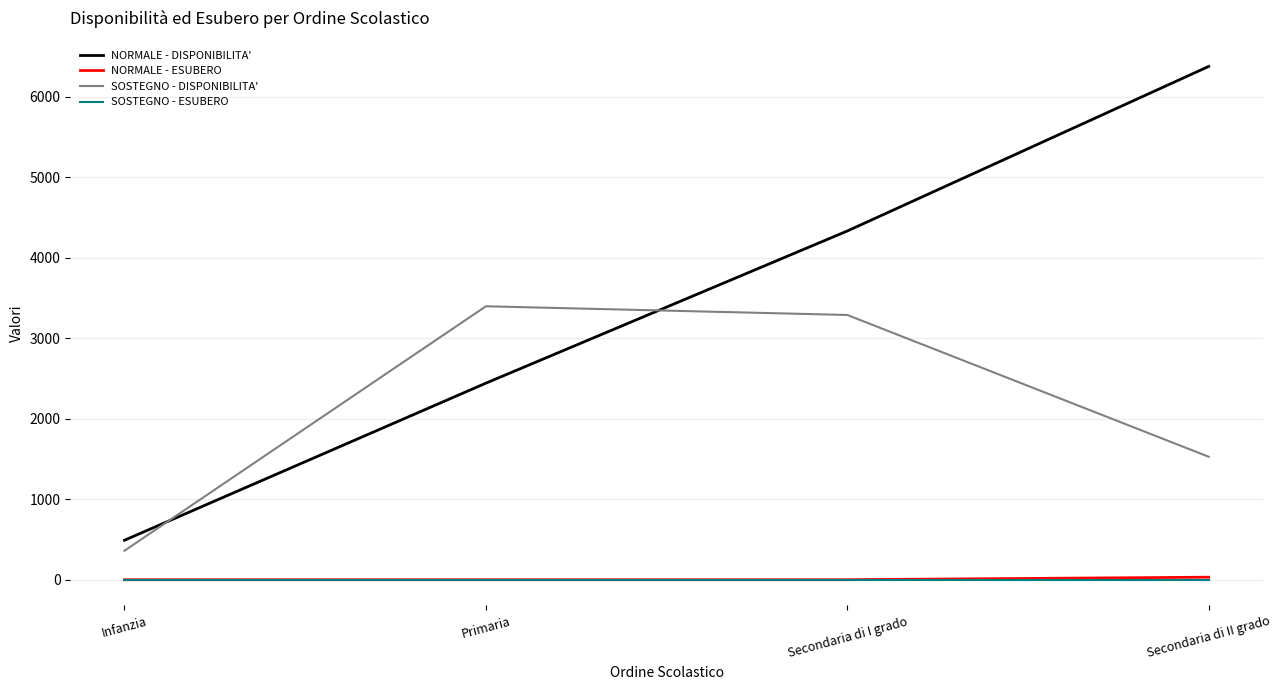

At which category does the chart reach its peak across all series?

Secondaria di II grado